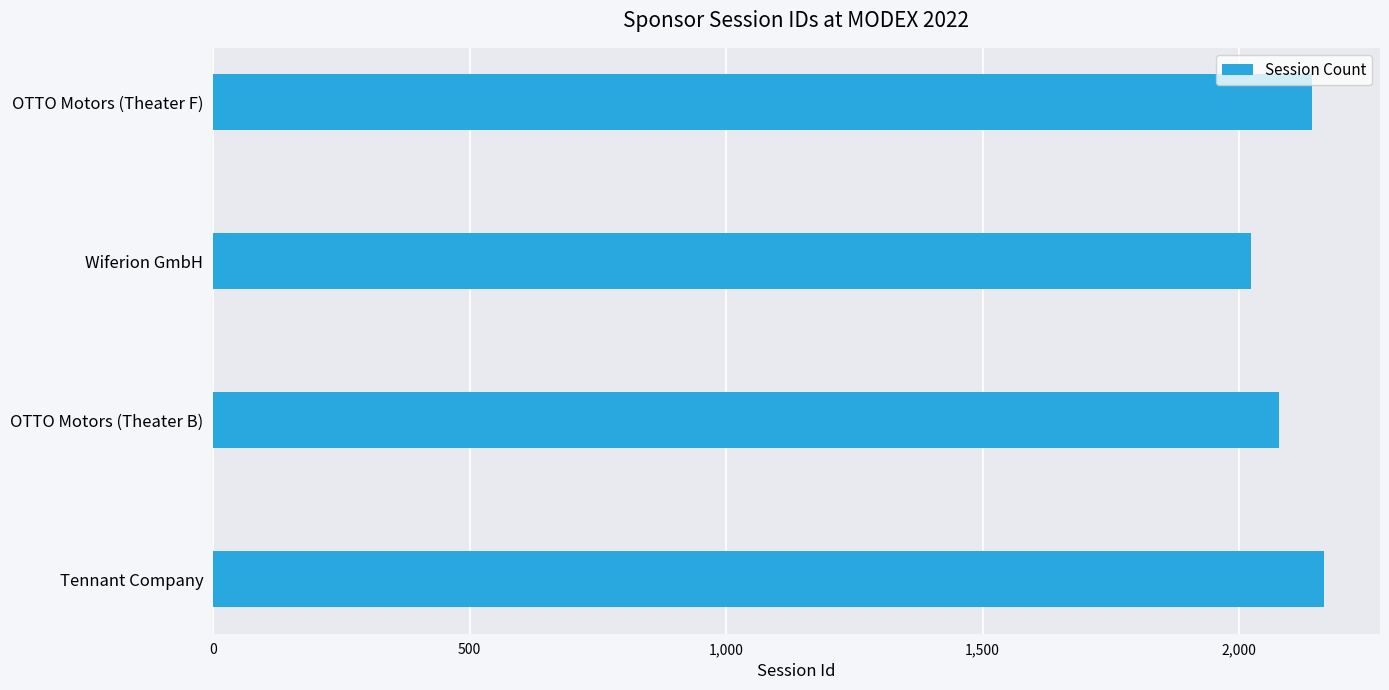

Is it true that the value at OTTO Motors (Theater F) is 3370?

False